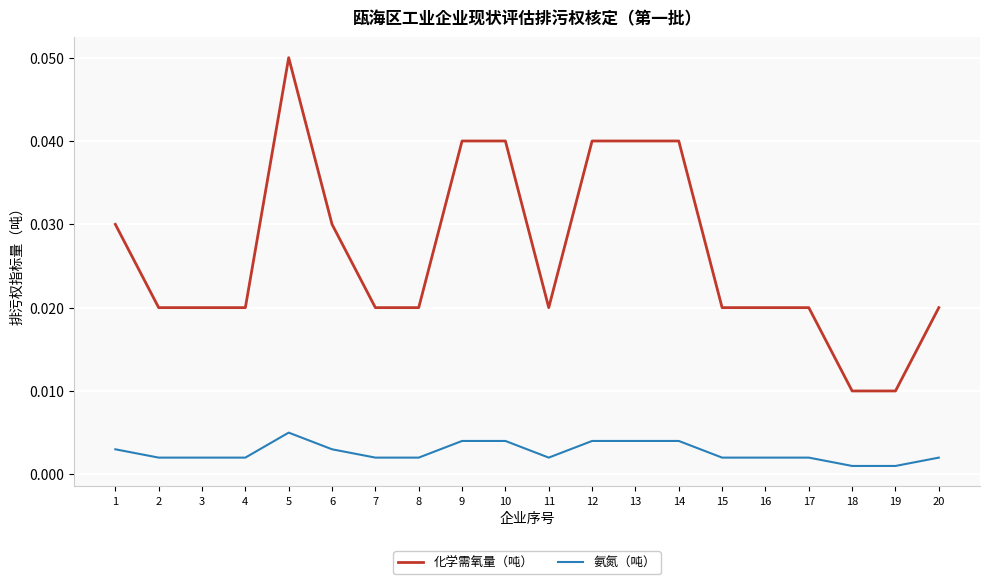

Rank the series by their maximum value, from highest to lowest.

化学需氧量（吨）, 氨氮（吨）